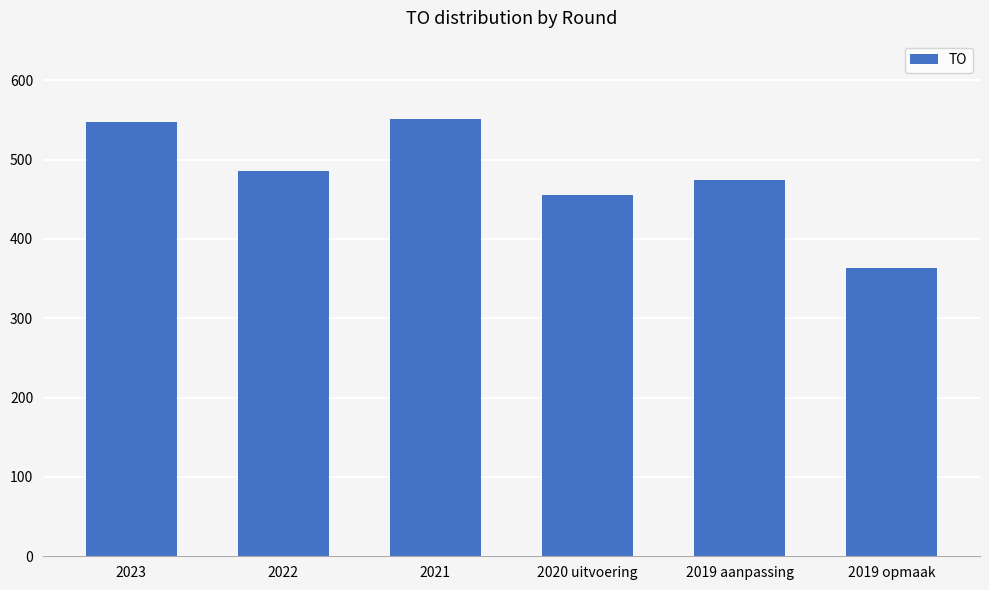

What is the difference between the second highest and second lowest values?

93